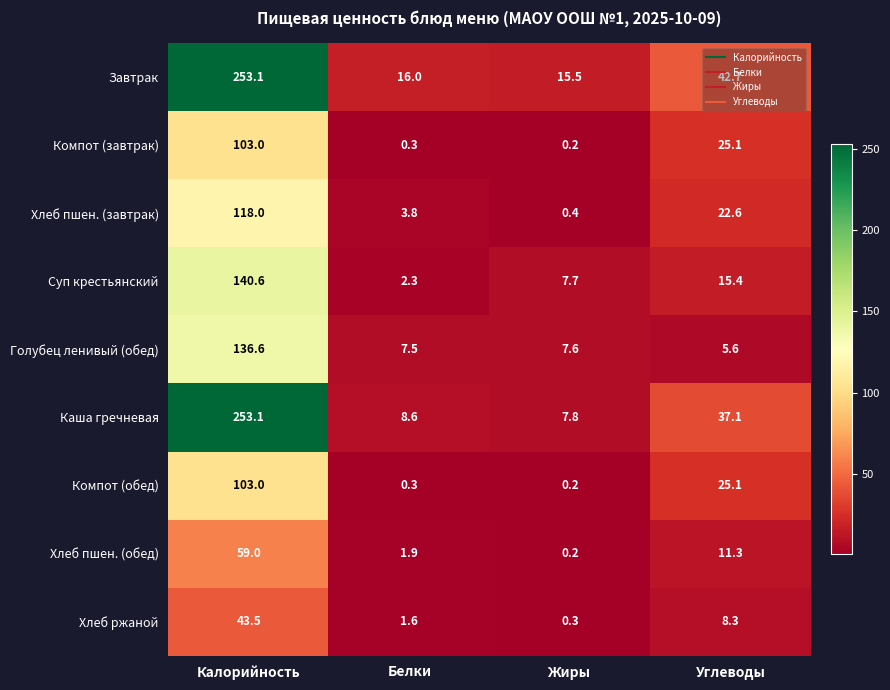

The value of Компот (обед) at Белки is 0.3. True or false?

True